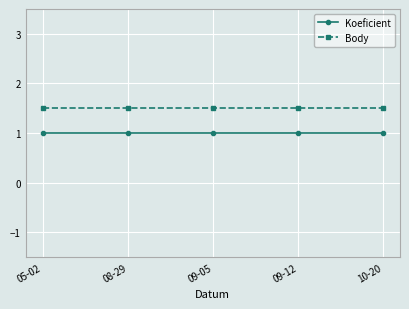

Reading left to right, what are all the values shown in this chart?

Koeficient: 1.0	1.0	1.0	1.0	1.0
Body: 1.5	1.5	1.5	1.5	1.5